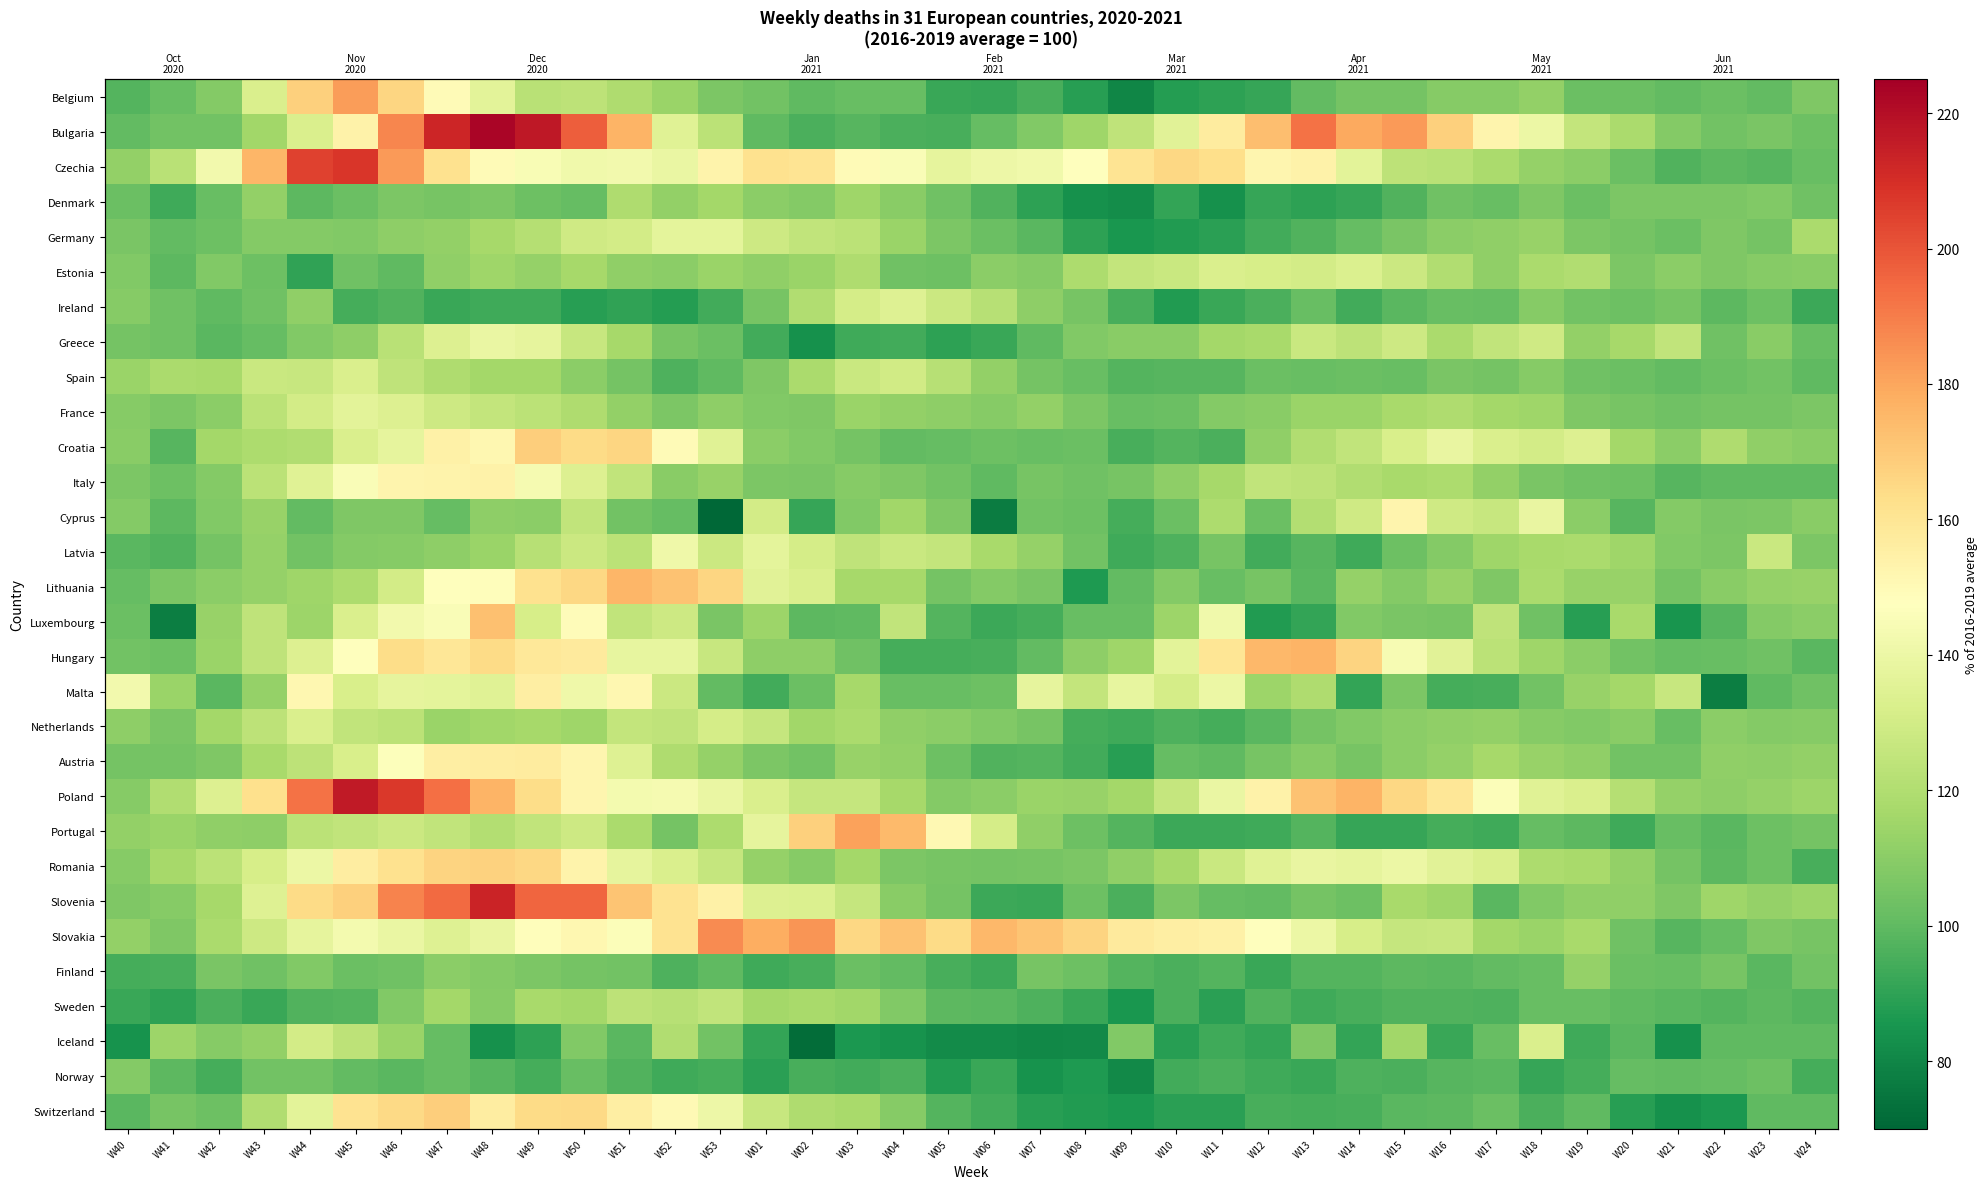

Which series changed the most between W03 and W13?

Bulgaria